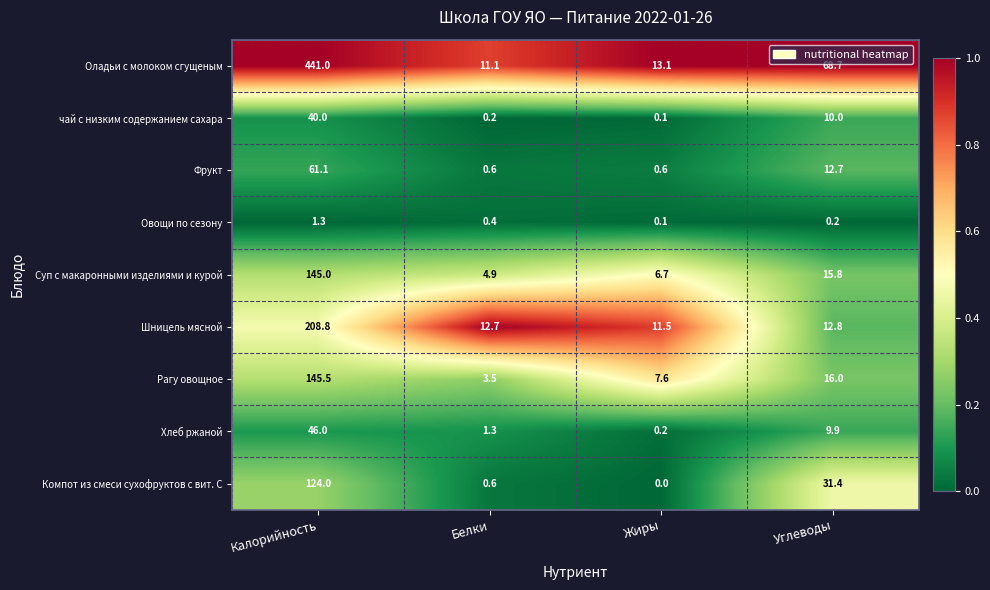

The Овощи по сезону series shows 0.2 at Углеводы. True or false?

True